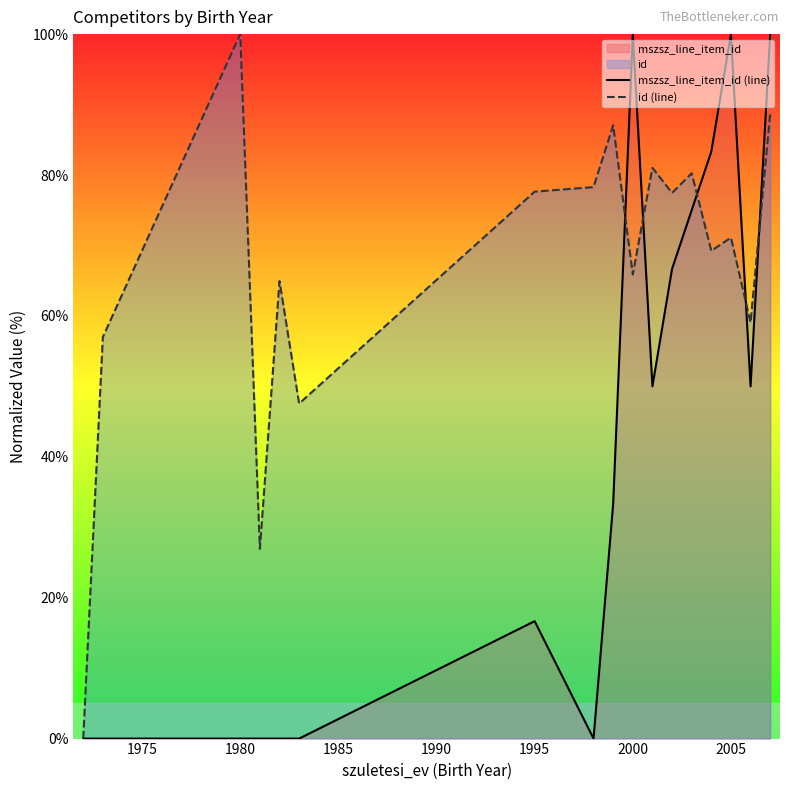

At how many categories does at least one series exceed 41?

15